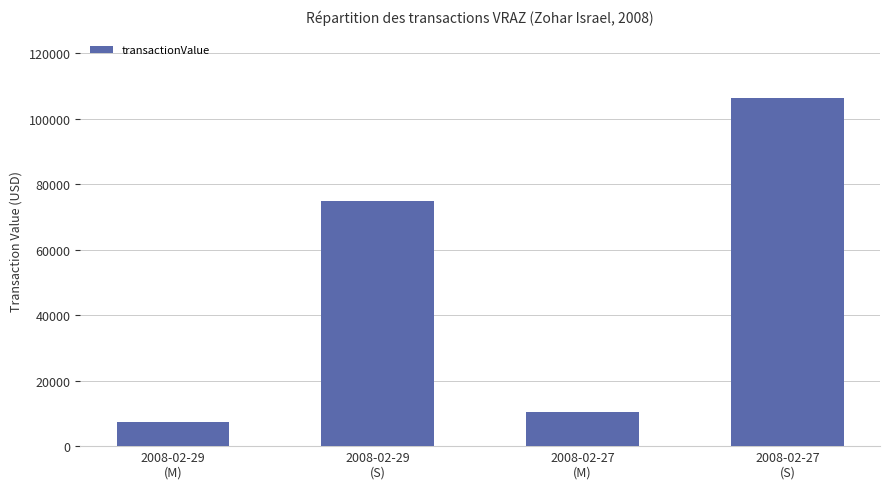

The value at 2008-02-27
(S) is 178640. True or false?

False